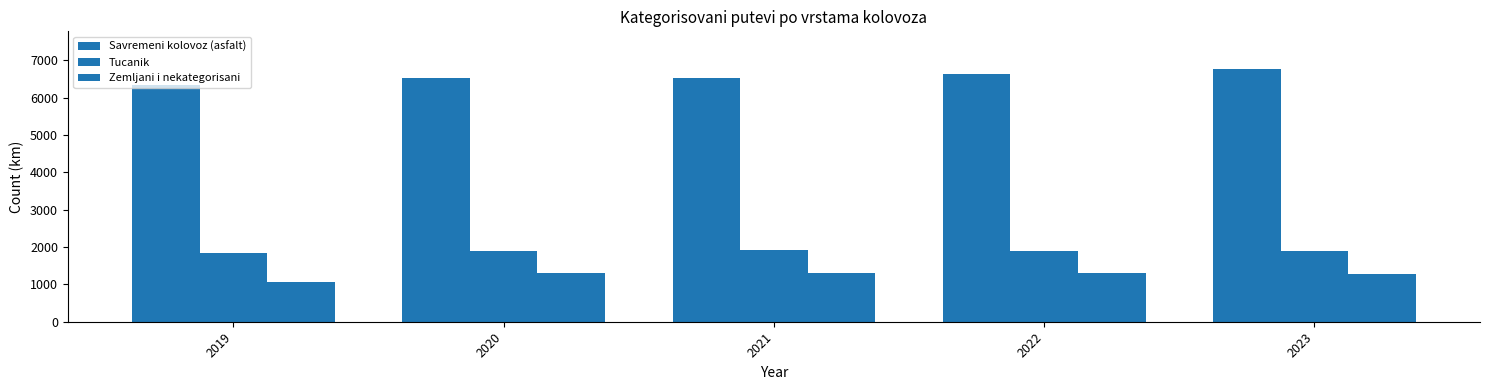

Between 2023 and 2021, which is larger?

2023